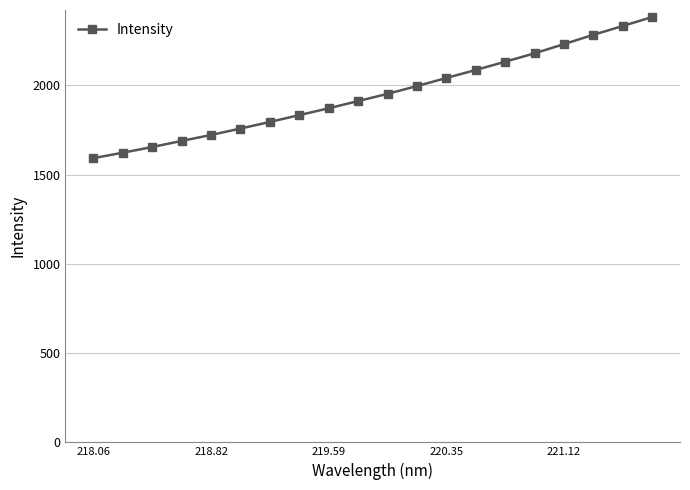

What is the difference between the maximum and minimum values?

790.1